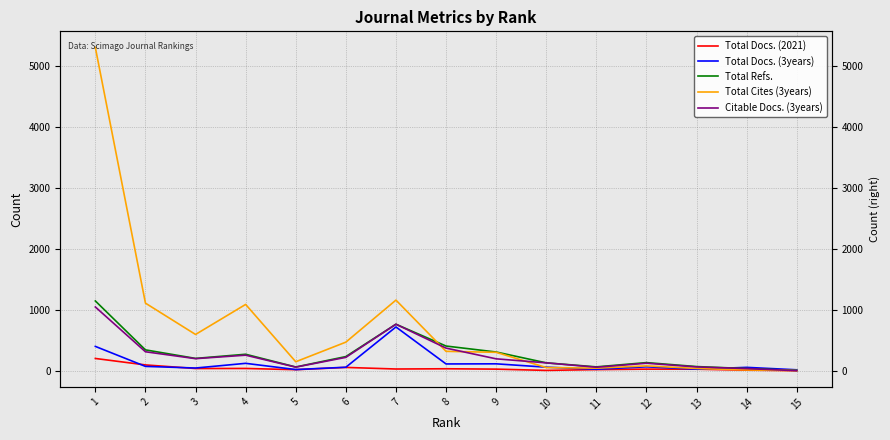

True or false: Total Cites (3years) and Total Docs. (2021) cross at least once.

False